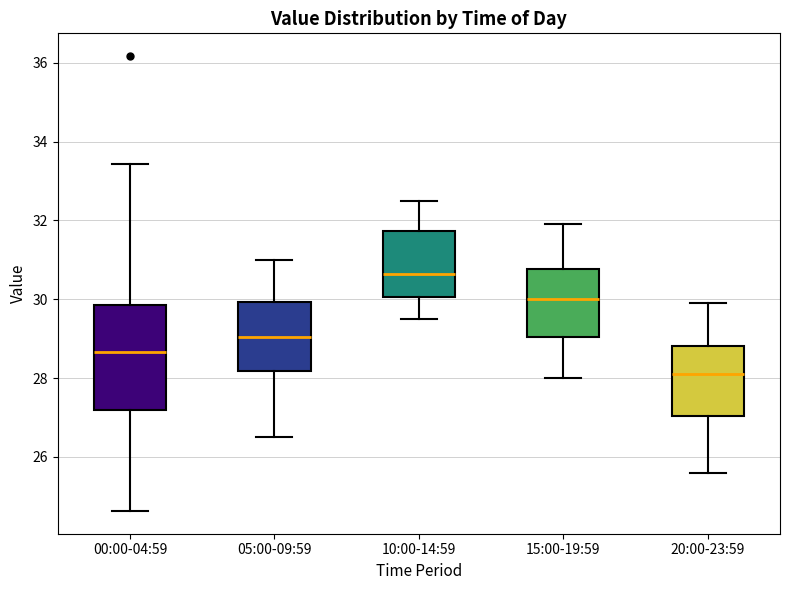

Reading left to right, read every box against the y-axis: the position of its median line, the range the box covers, and the ends of its whiskers. The values are not printed on the chart, so give them approximately, as read against the axis.

00:00-04:59: median 28.6, box 27.2 to 29.8, whiskers 24.6 to 33.4
05:00-09:59: median 29.0, box 28.2 to 30.0, whiskers 26.6 to 31.0
10:00-14:59: median 30.6, box 30.0 to 31.8, whiskers 29.6 to 32.6
15:00-19:59: median 30.0, box 29.0 to 30.8, whiskers 28.0 to 32.0
20:00-23:59: median 28.2, box 27.0 to 28.8, whiskers 25.6 to 30.0